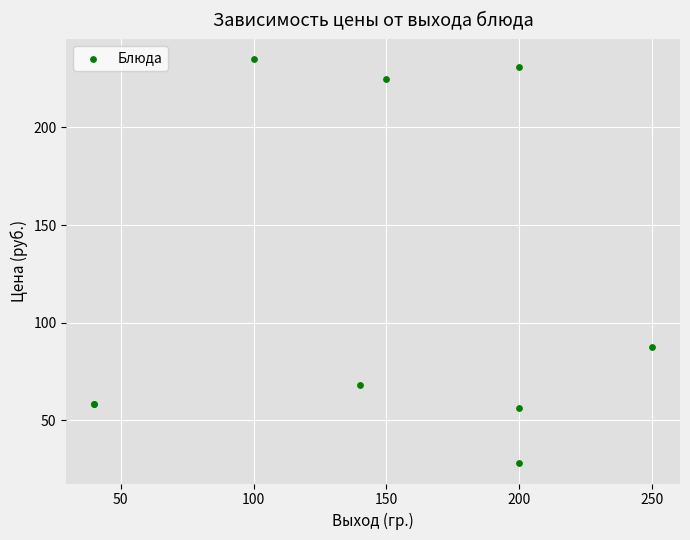

What Y value in the scatter plot is closest to 131?

87.4